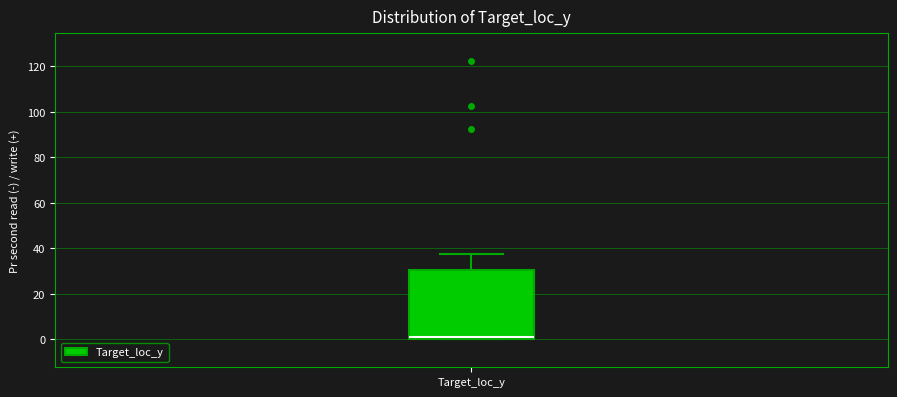

Where does the upper whisker of the box for Target_loc_y end on the y-axis? The values are not printed on the chart, so give them approximately, as read against the axis.

38